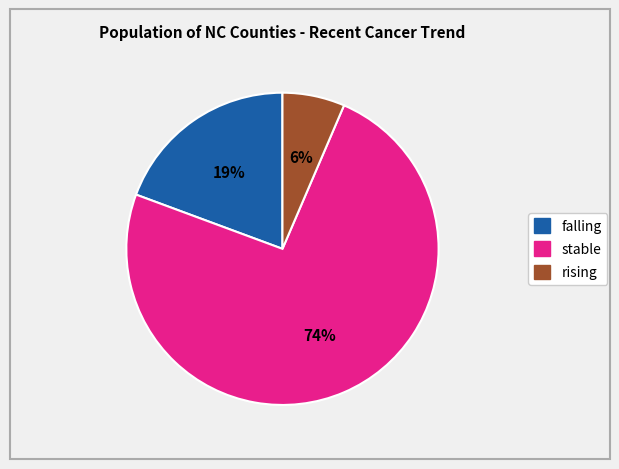

Do rising and falling together represent more than half of the pie?

No